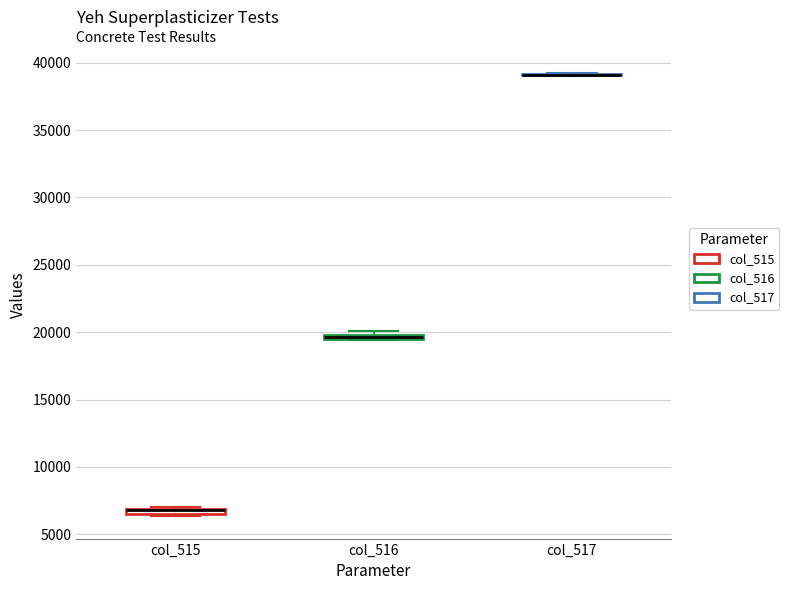

Where is the upper edge of the box for col_515 on the y-axis? The values are not printed on the chart, so give them approximately, as read against the axis.

7000